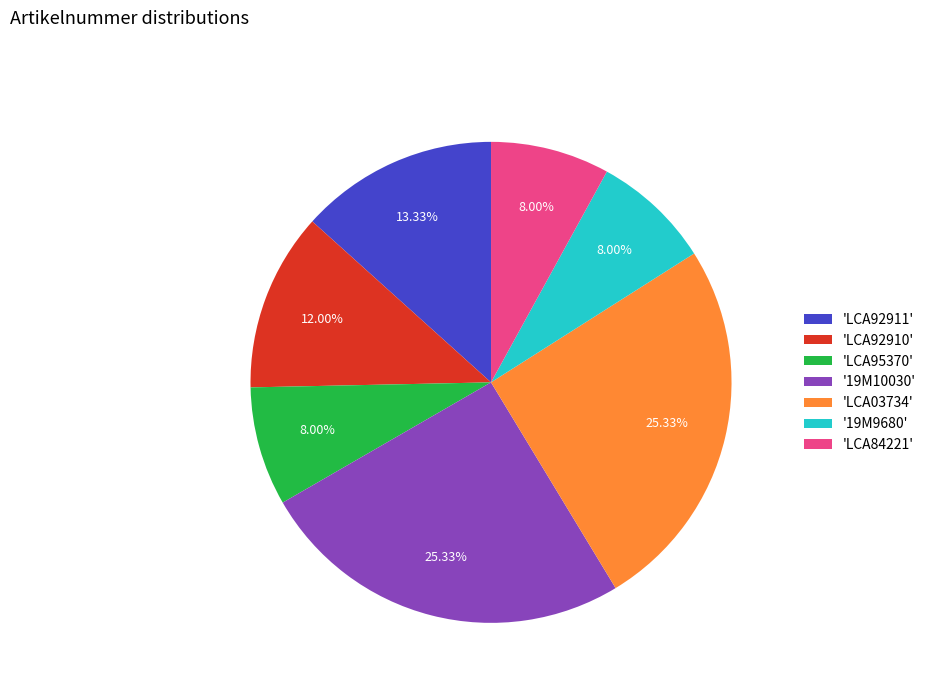

Is the sum of 'LCA92910' and 'LCA92911' greater than half?

No